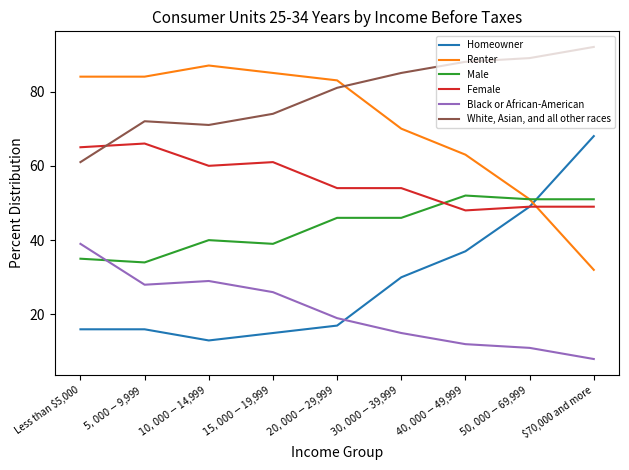

Reading left to right, what are all the values shown in this chart?

Homeowner: Less than $5,000=16	$5,000-$9,999=16	$10,000-$14,999=13	$15,000-$19,999=15	$20,000-$29,999=17	$30,000-$39,999=30	$40,000-$49,999=37	$50,000-$69,999=49	$70,000 and more=68
Renter: Less than $5,000=84	$5,000-$9,999=84	$10,000-$14,999=87	$15,000-$19,999=85	$20,000-$29,999=83	$30,000-$39,999=70	$40,000-$49,999=63	$50,000-$69,999=51	$70,000 and more=32
Male: Less than $5,000=35	$5,000-$9,999=34	$10,000-$14,999=40	$15,000-$19,999=39	$20,000-$29,999=46	$30,000-$39,999=46	$40,000-$49,999=52	$50,000-$69,999=51	$70,000 and more=51
Female: Less than $5,000=65	$5,000-$9,999=66	$10,000-$14,999=60	$15,000-$19,999=61	$20,000-$29,999=54	$30,000-$39,999=54	$40,000-$49,999=48	$50,000-$69,999=49	$70,000 and more=49
Black or African-American: Less than $5,000=39	$5,000-$9,999=28	$10,000-$14,999=29	$15,000-$19,999=26	$20,000-$29,999=19	$30,000-$39,999=15	$40,000-$49,999=12	$50,000-$69,999=11	$70,000 and more=8
White, Asian, and all other races: Less than $5,000=61	$5,000-$9,999=72	$10,000-$14,999=71	$15,000-$19,999=74	$20,000-$29,999=81	$30,000-$39,999=85	$40,000-$49,999=88	$50,000-$69,999=89	$70,000 and more=92